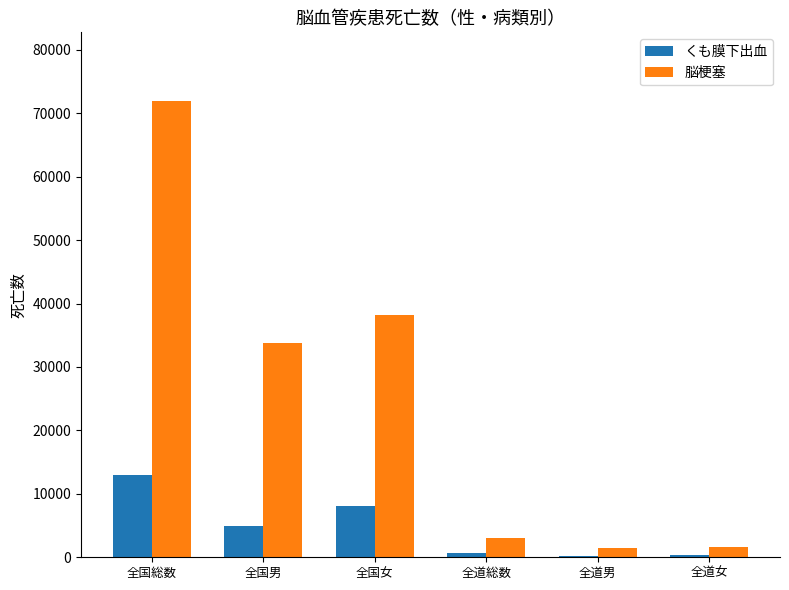

What is the total value across all series at 全国女?

46231